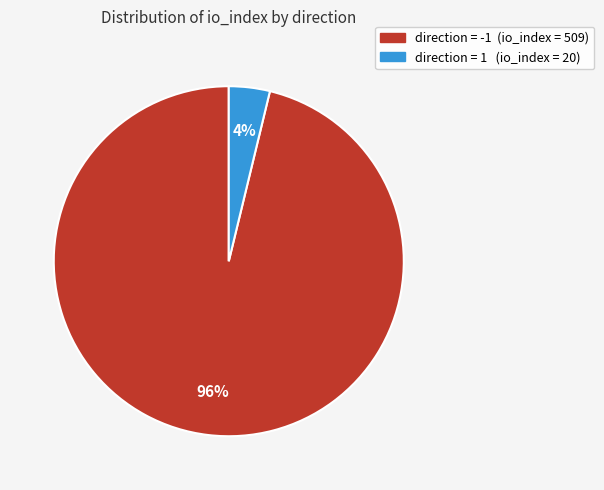

To the nearest percent, what is the average slice percentage?

50%